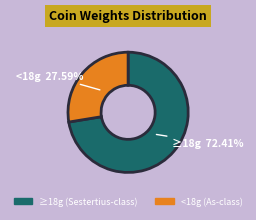

Is there any slice that represents more than half of the pie?

Yes